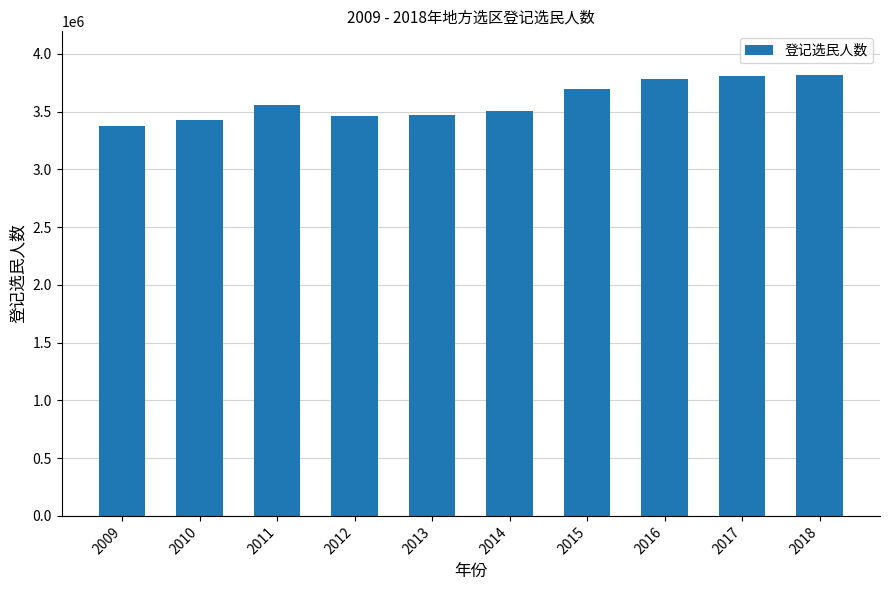

What is the change in value from 2011 to 2015?

+133407